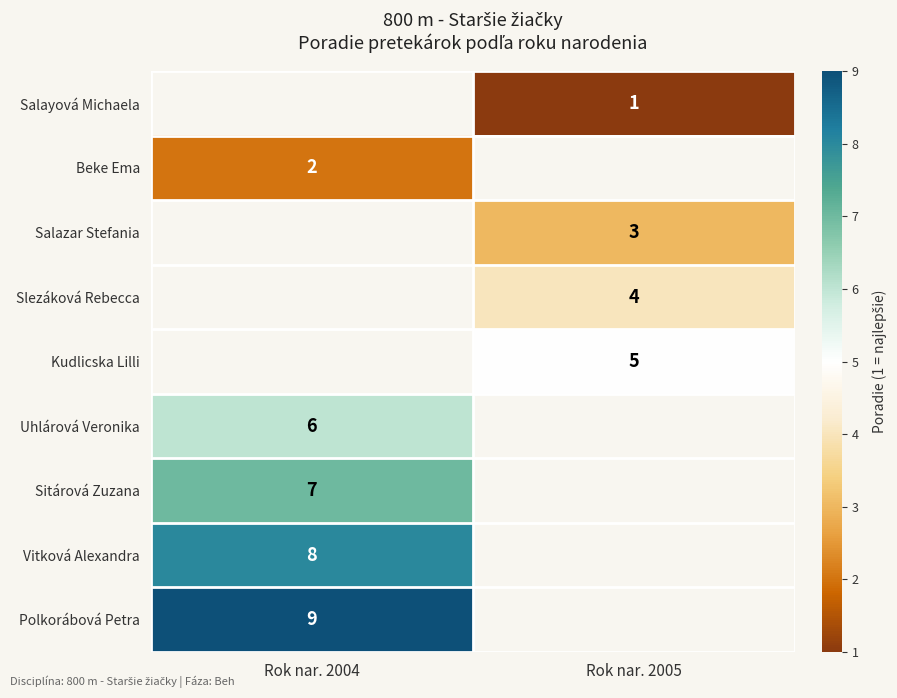

The Salazar Stefania series shows 1 at Rok nar. 2005. True or false?

False